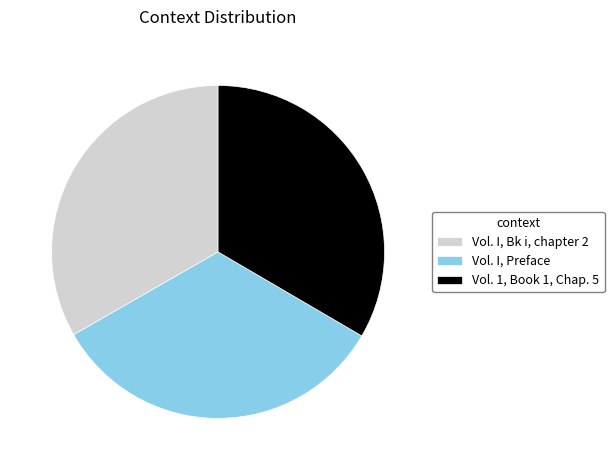

Do Vol. I, Preface and Vol. I, Bk i, chapter 2 together represent more than half of the pie?

Yes